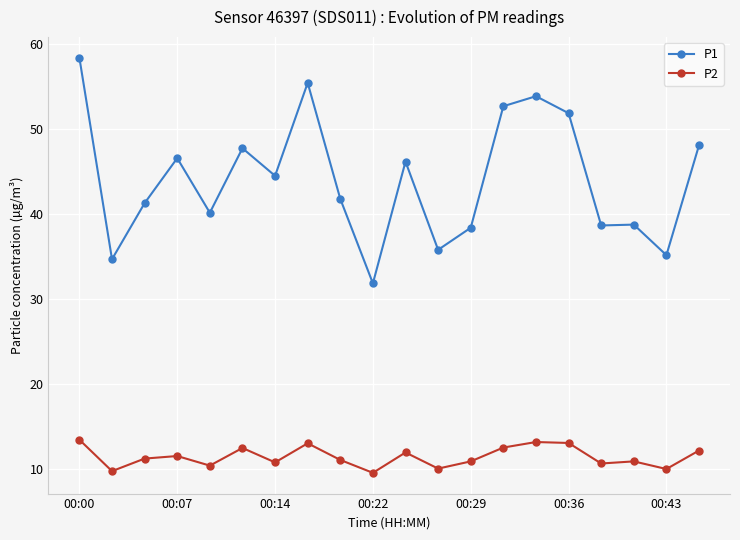

What is the value of the P2 point at the 7th from the left?

10.7